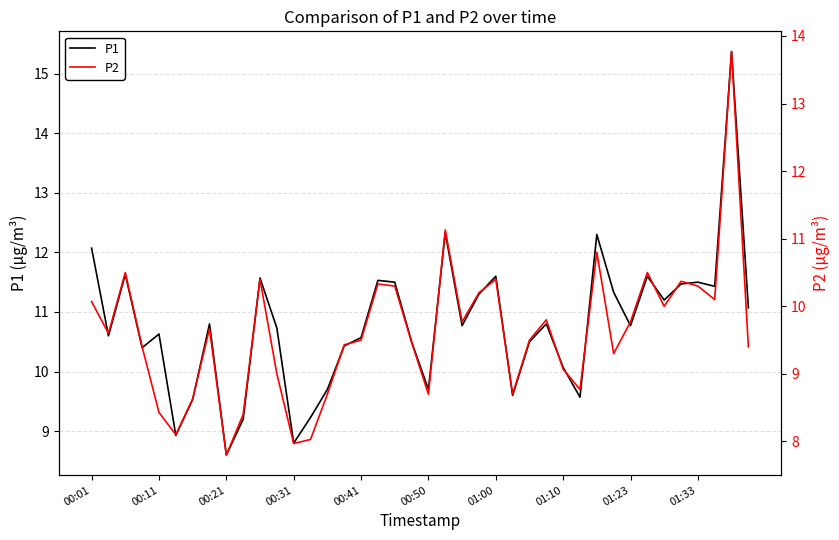

Which category has the highest value in the P1 series?

38